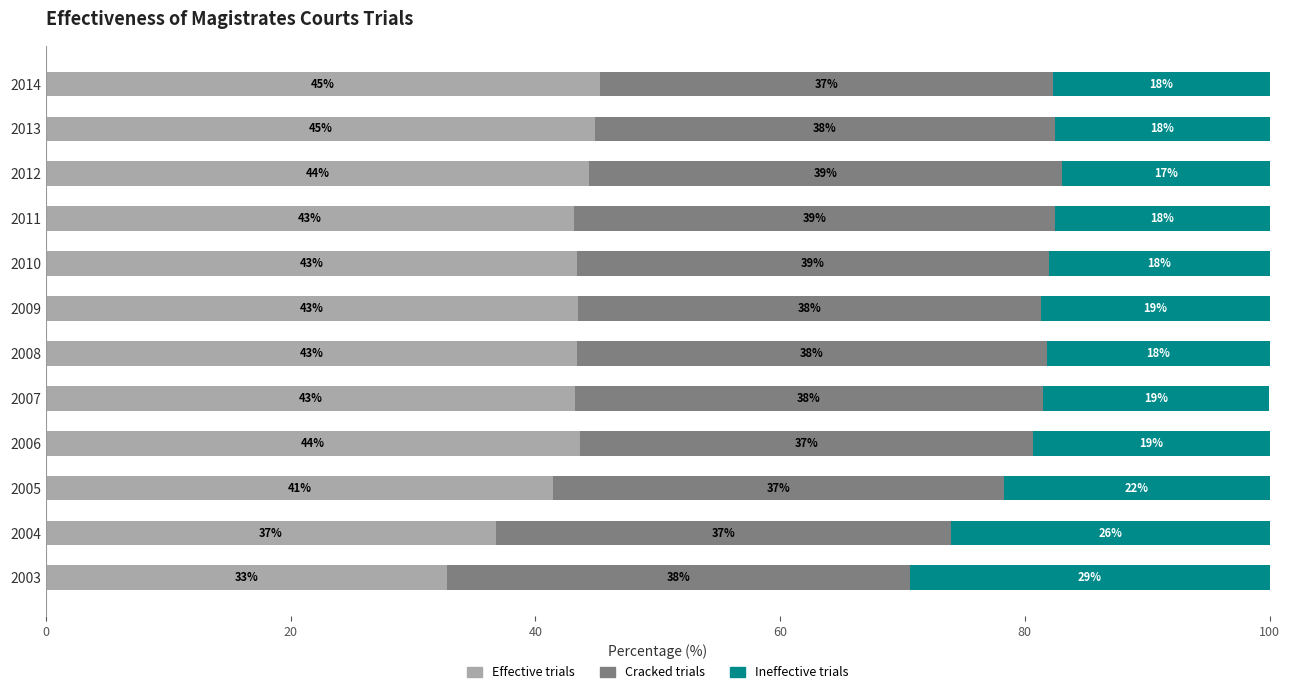

What is the minimum value for Effective trials?

32.8